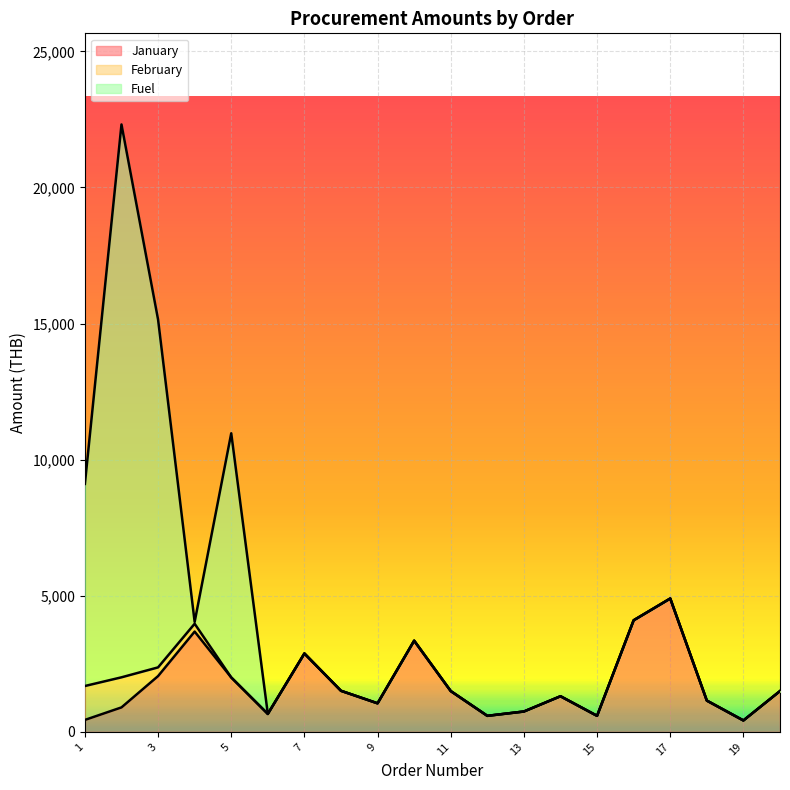

What is the difference between the second highest and minimum values in the January series?

3680.0